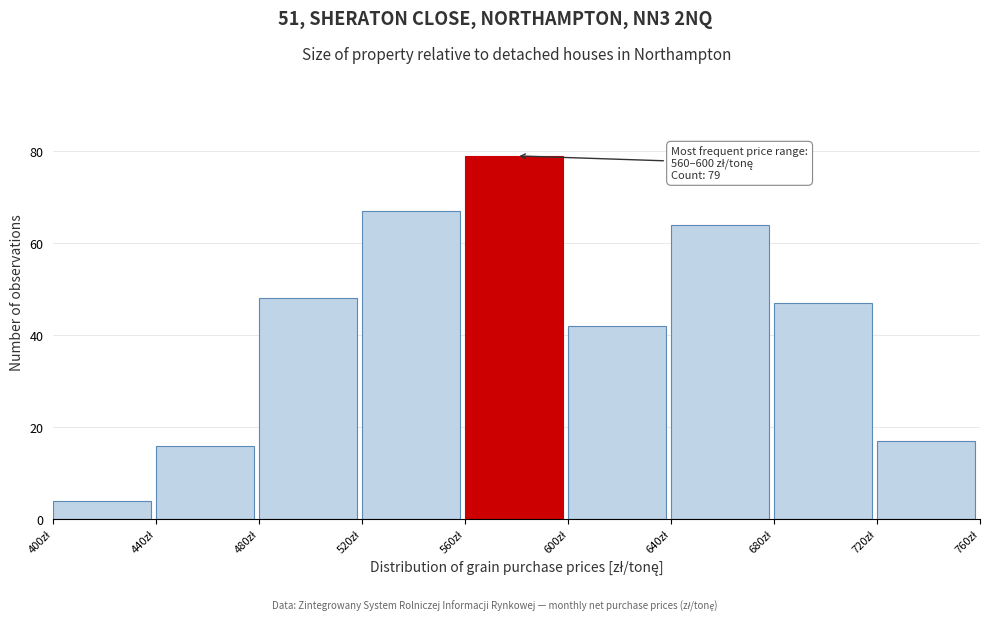

Over which range of the x-axis is the bar tallest?

560 to 600